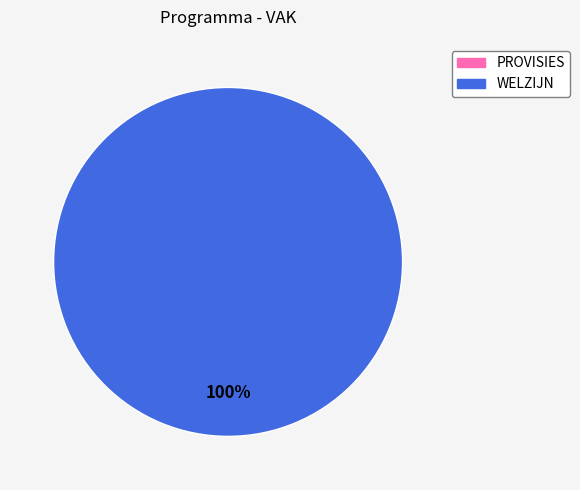

Rank the categories by value from highest to lowest.

WELZIJN, PROVISIES